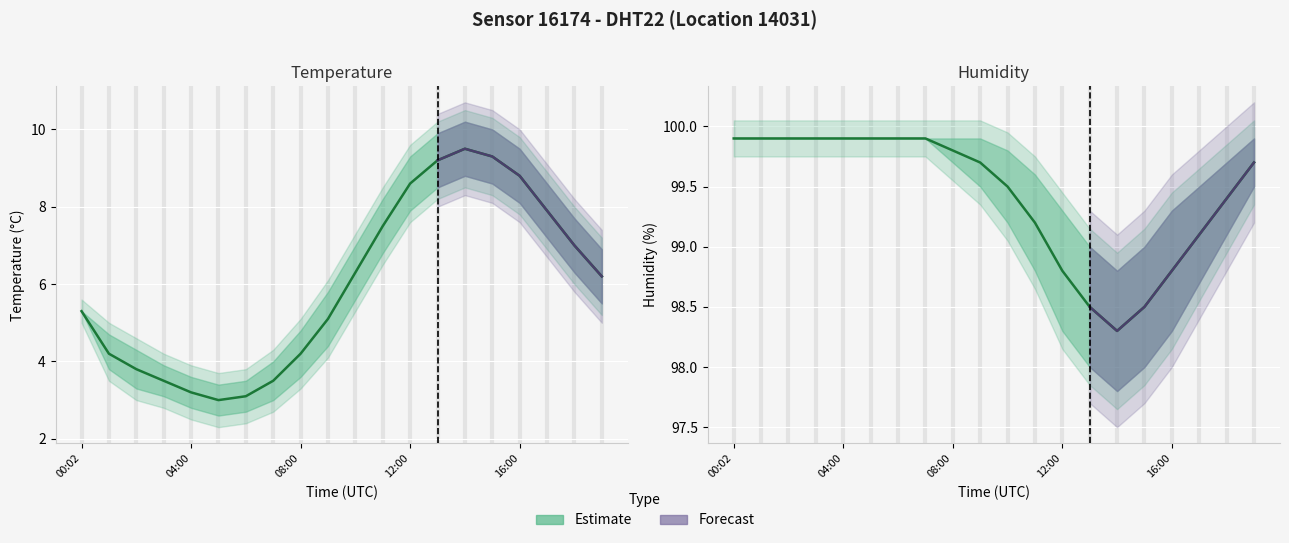

What is the sum of all humidity_mean values?

1988.5